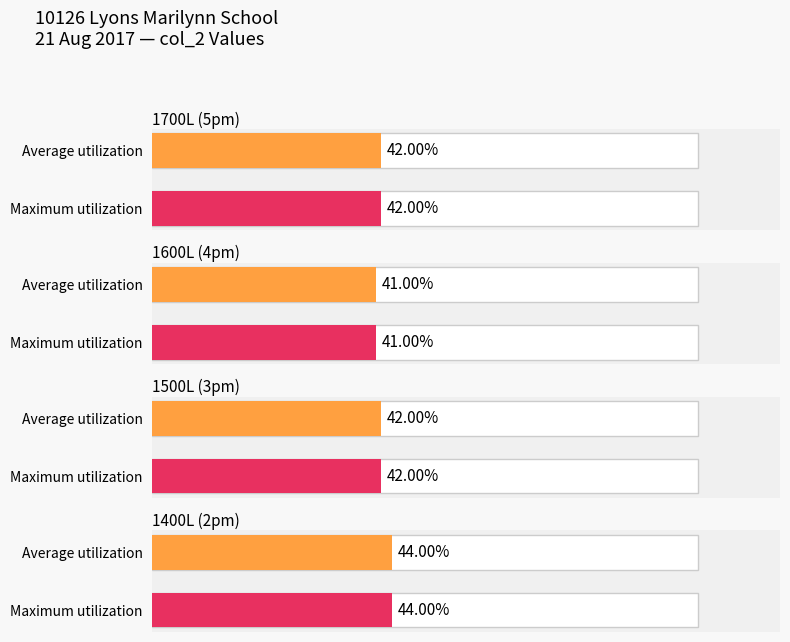

At which category is the sum across all series the highest?

1400L (2pm)